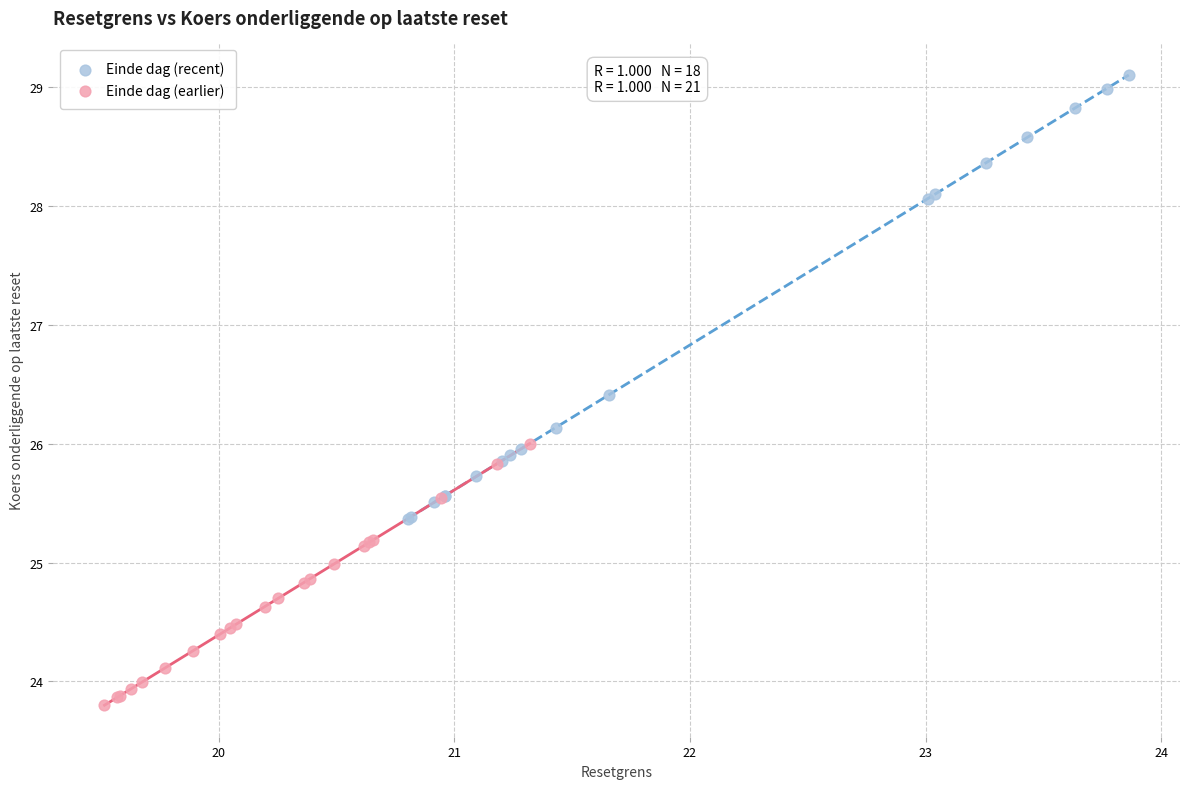

Which series contains the lowest Y value?

Einde dag (earlier)